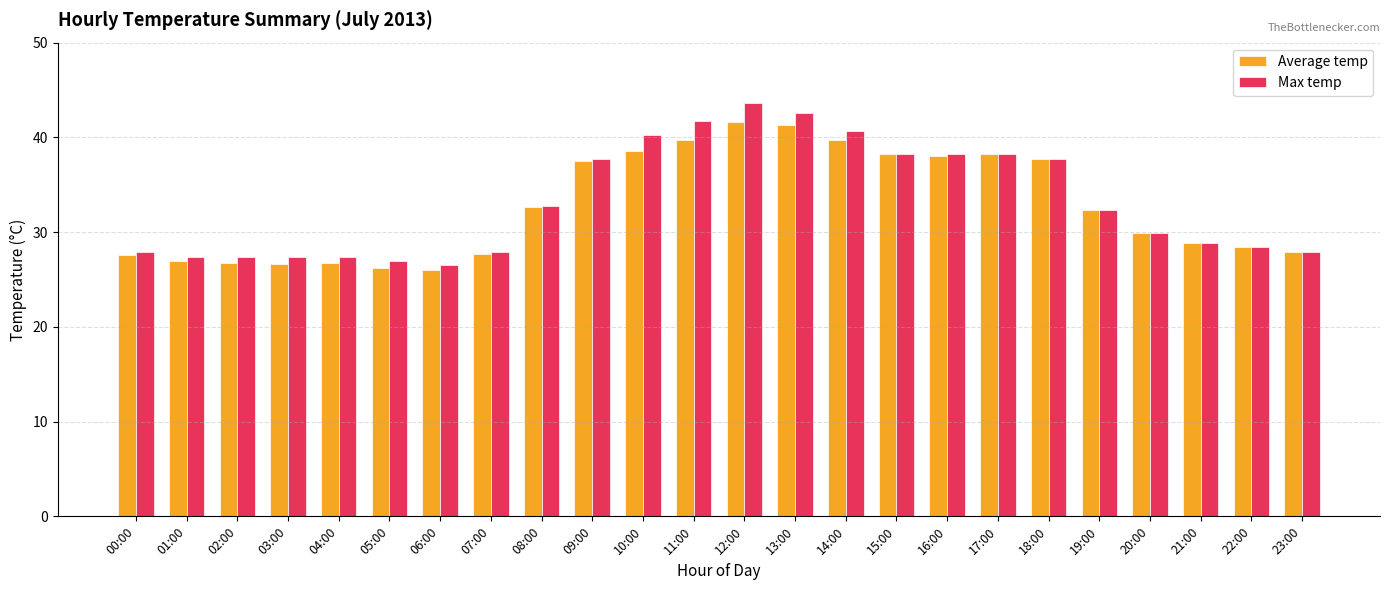

Is it true that Average temp equals 29.9 at 20:00?

True